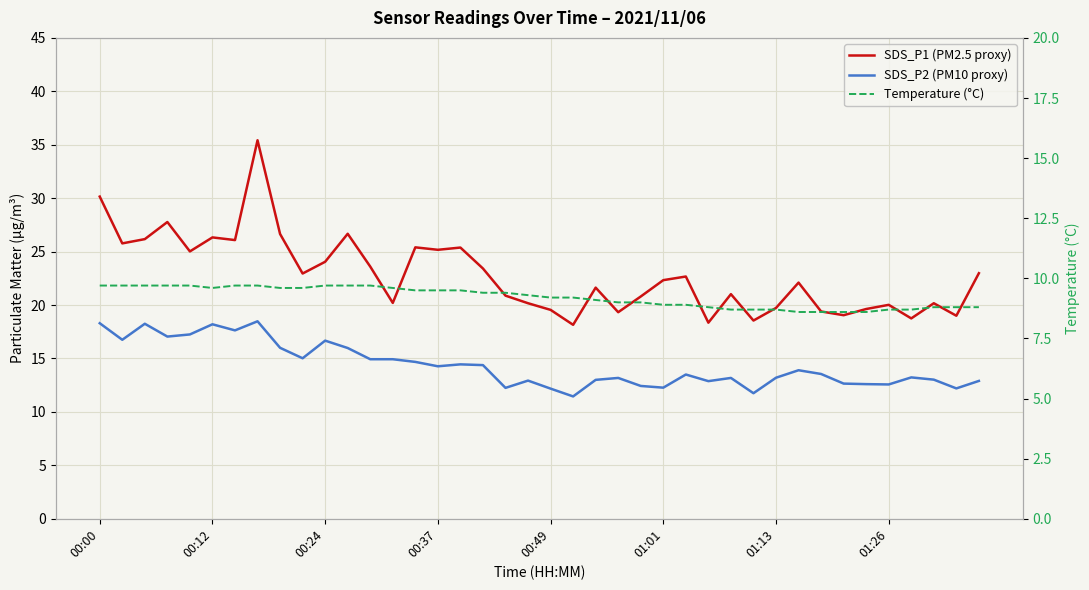

How many values in the SDS_P1 (PM2.5 proxy) series exceed 22?

21